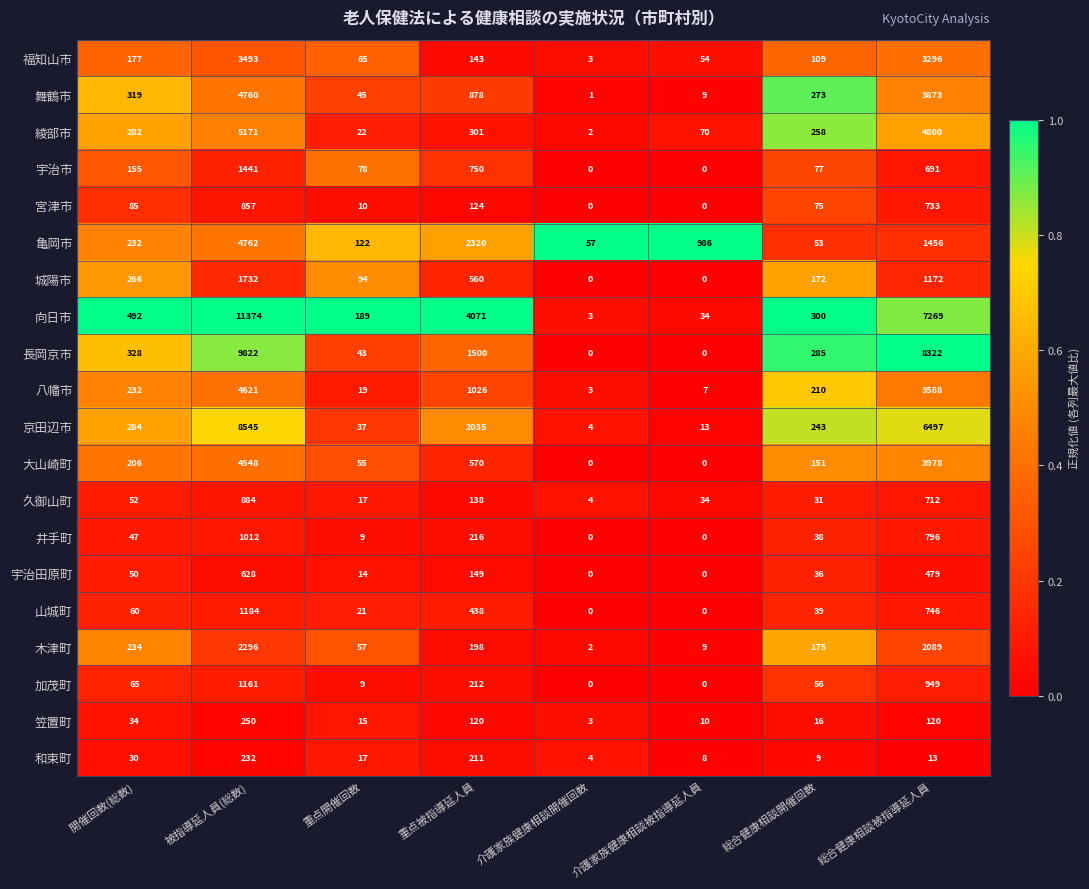

Which label corresponds to the largest value in the chart?

被指導延人員(総数)